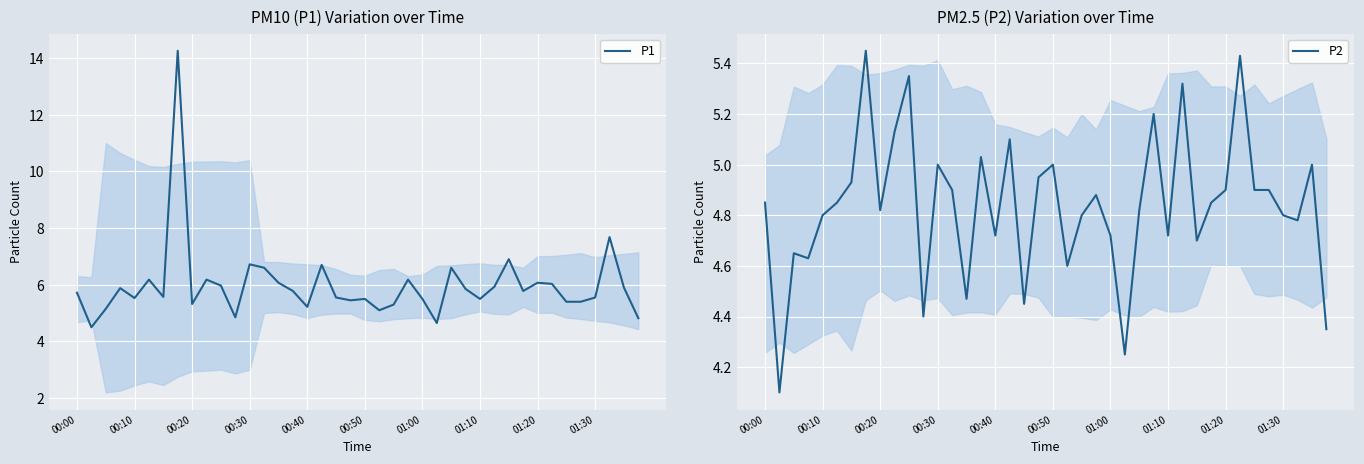

What is the minimum value shown in the chart?

4.1